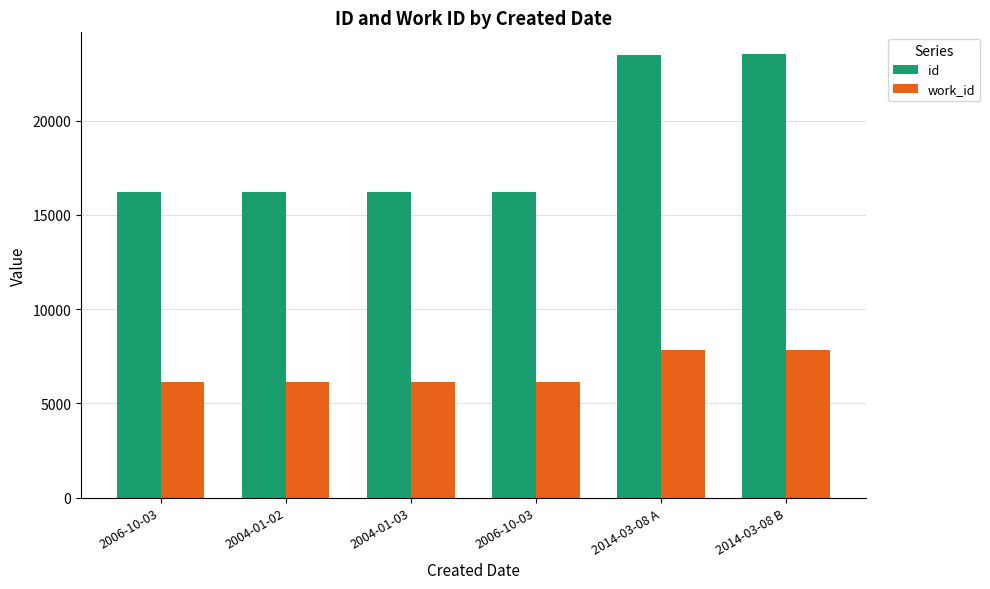

Are the bars grouped side by side (vs. stacked)?

Yes